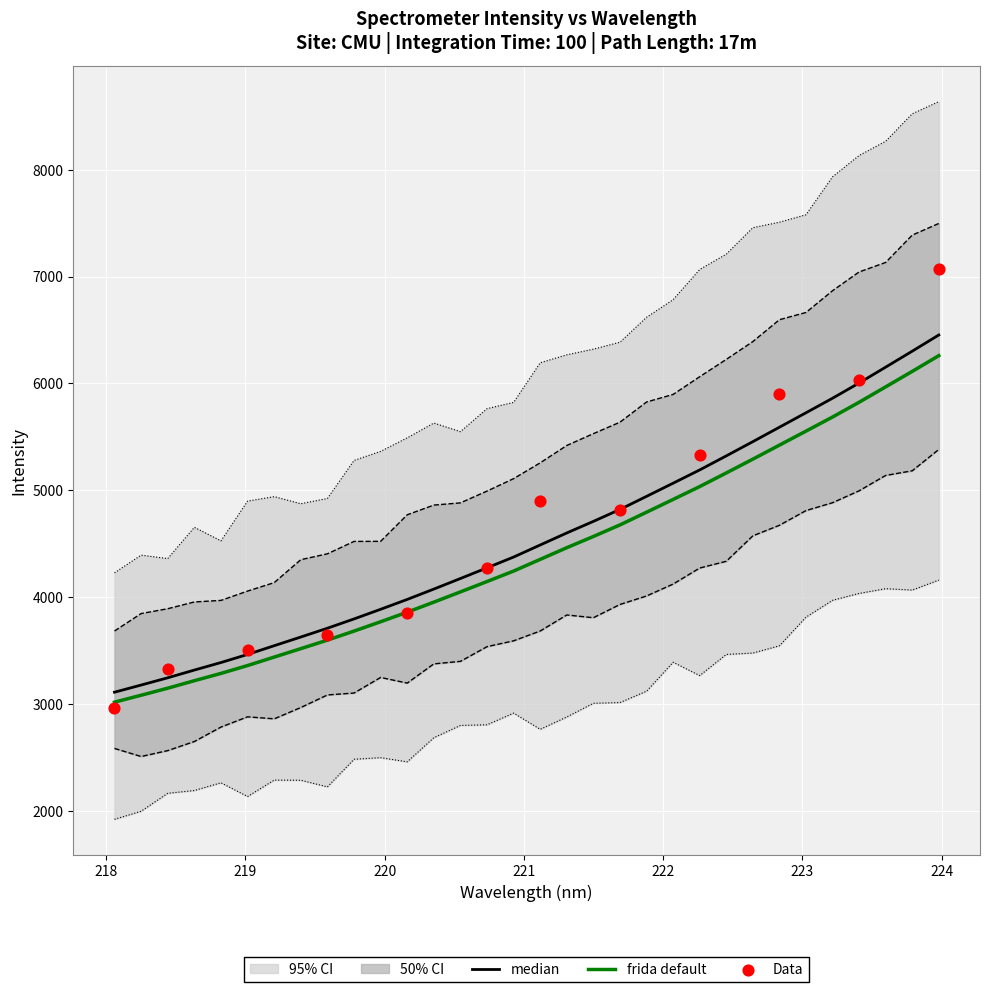

What is the change in value from 218.0596 to 221.1174?

+1336.5